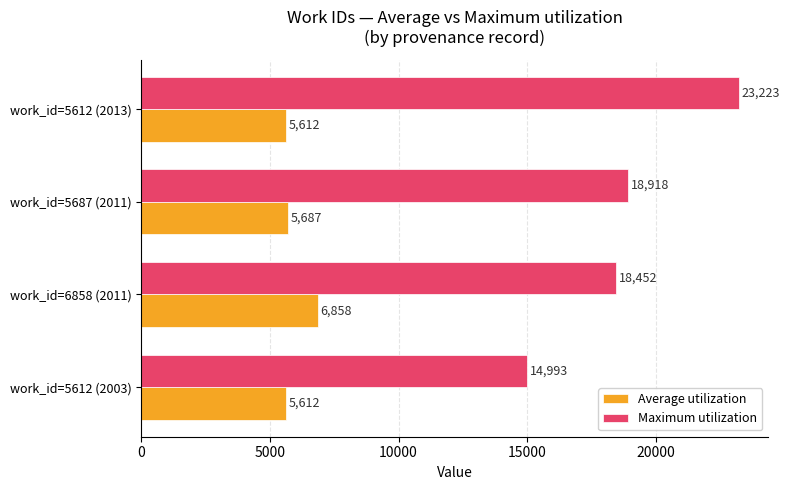

Which series has the largest total across all categories?

Maximum utilization